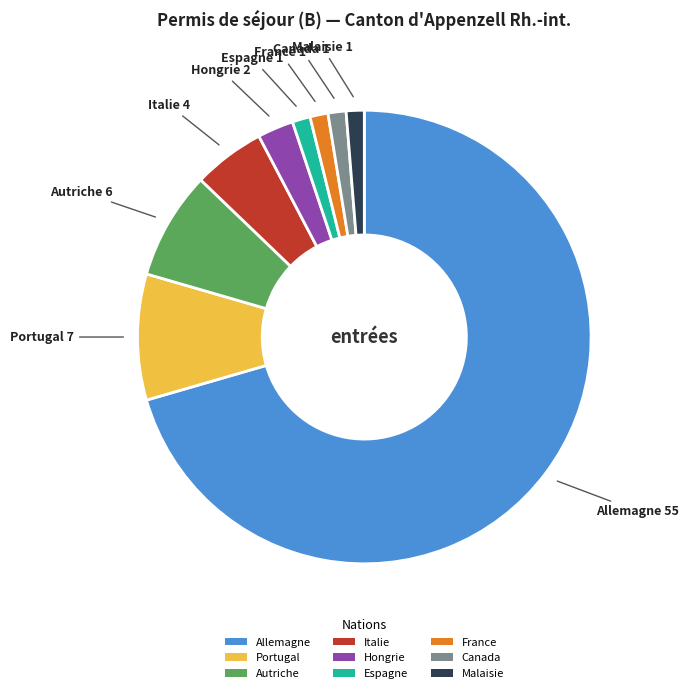

What is the ratio of the value at Autriche to the value at Canada?

6.0